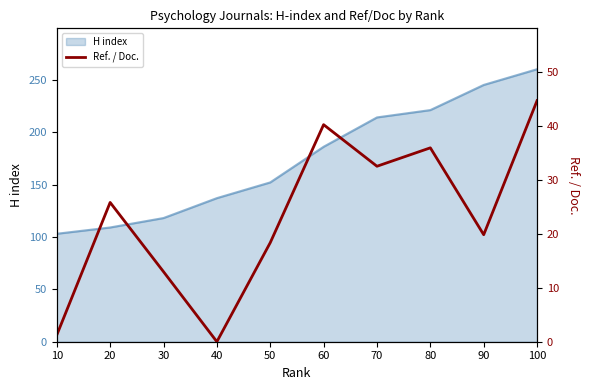

At which label does the data first exceed 25?

20